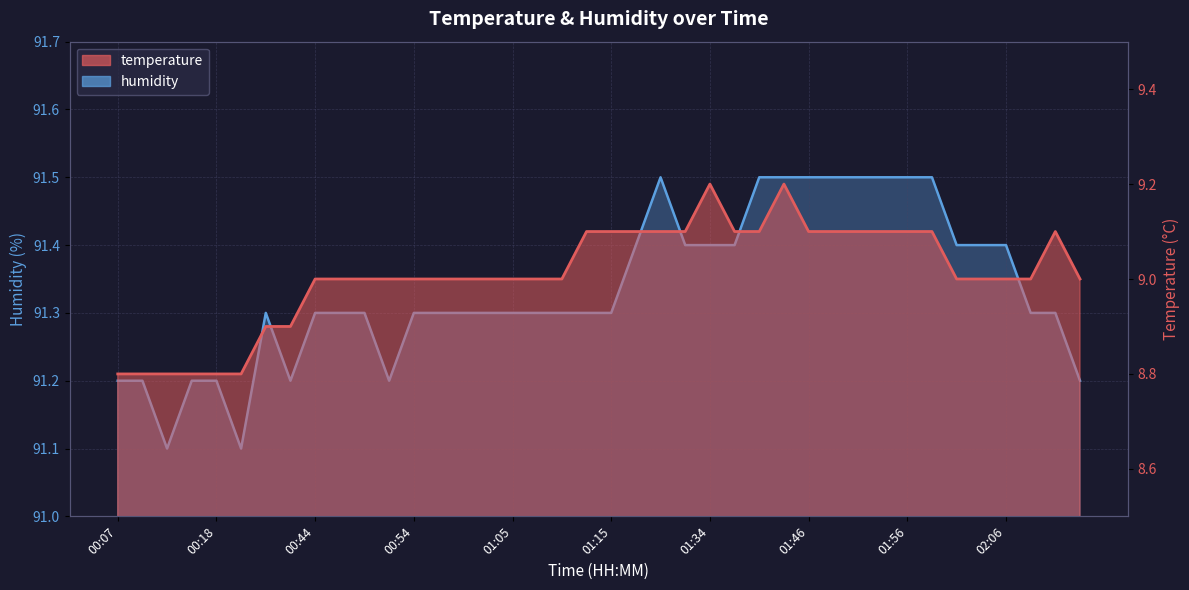

True or false: temperature has a value of 9.1 at 01:13.

True